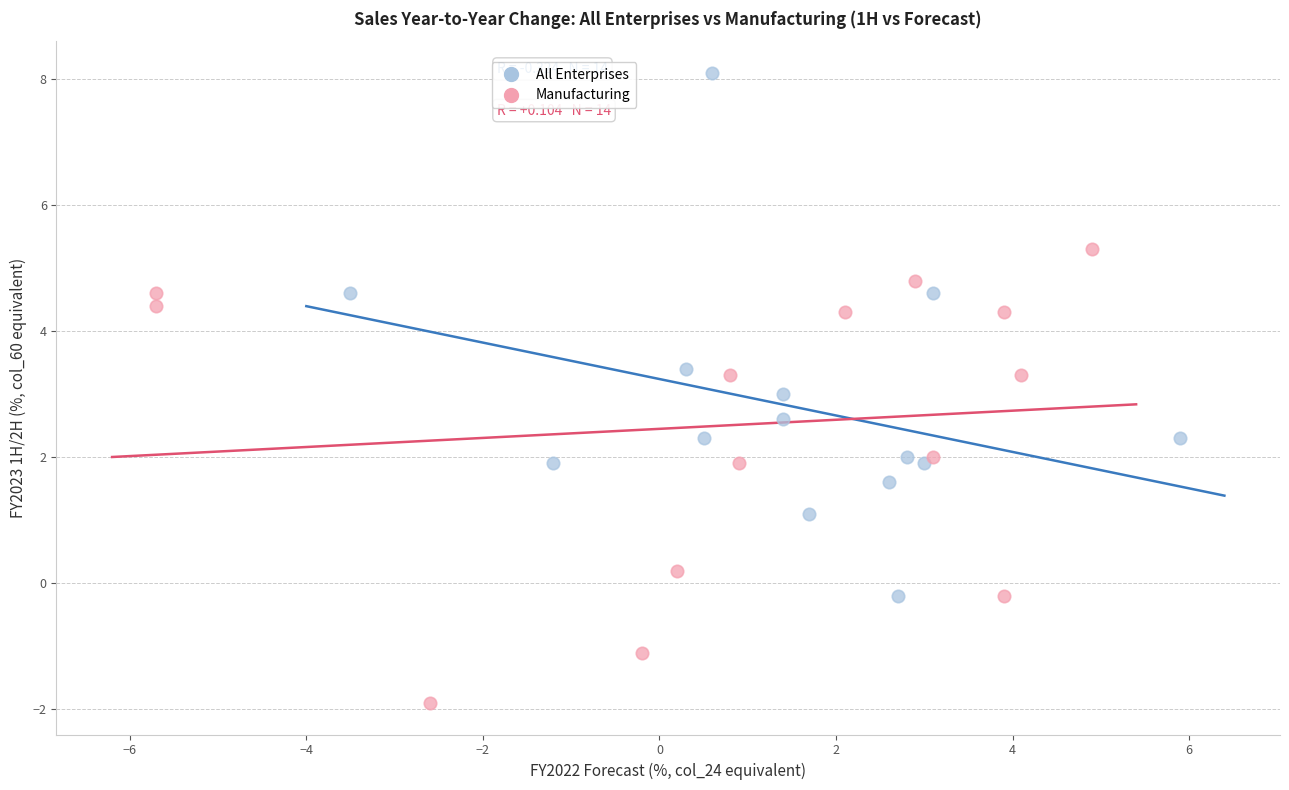

What are all the series names shown in the legend?

All Enterprises, Manufacturing